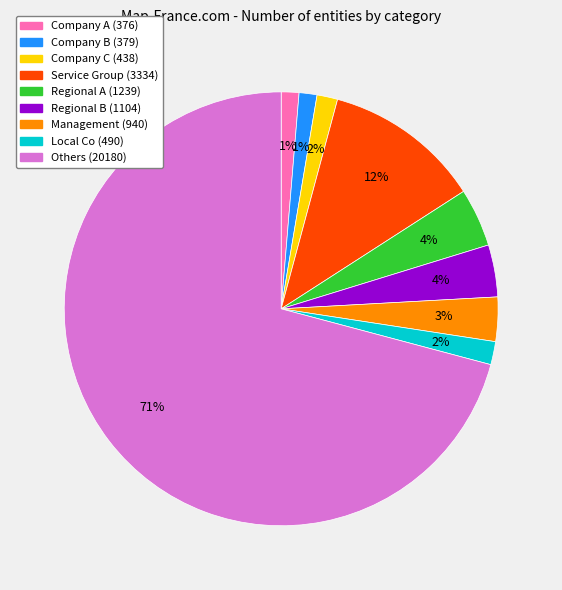

What percentage is the Company B (379) slice, to the nearest percent?

1%